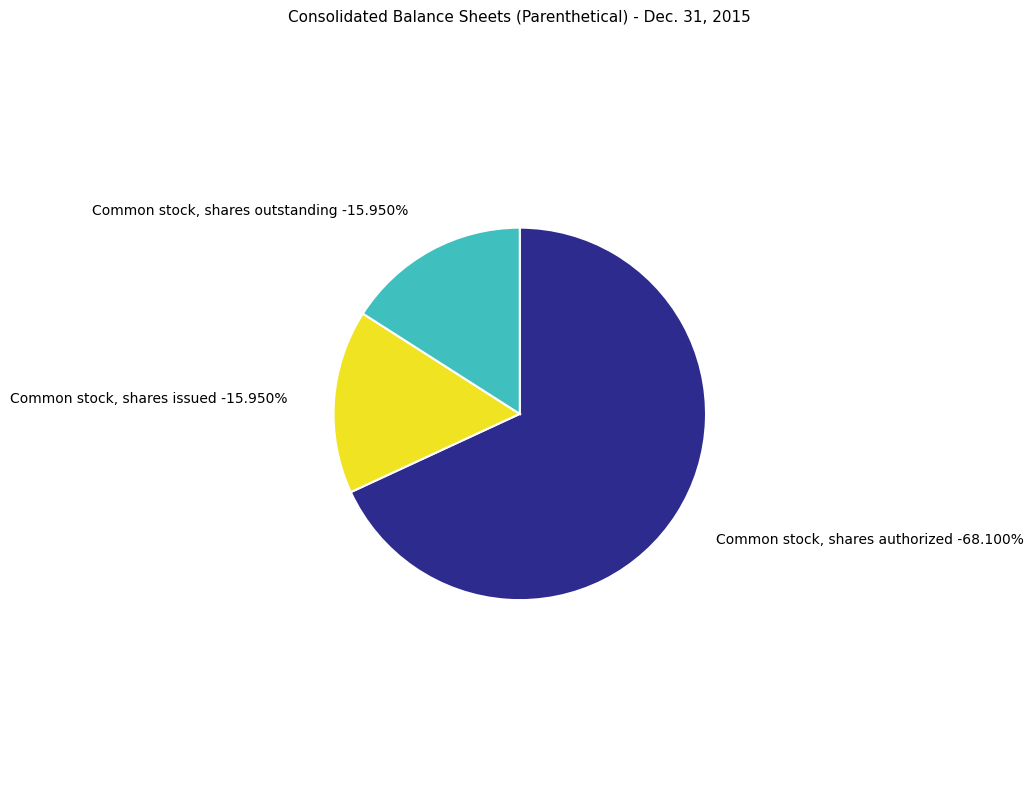

Is the sum of Common stock, shares issued and Common stock, shares outstanding greater than half?

No